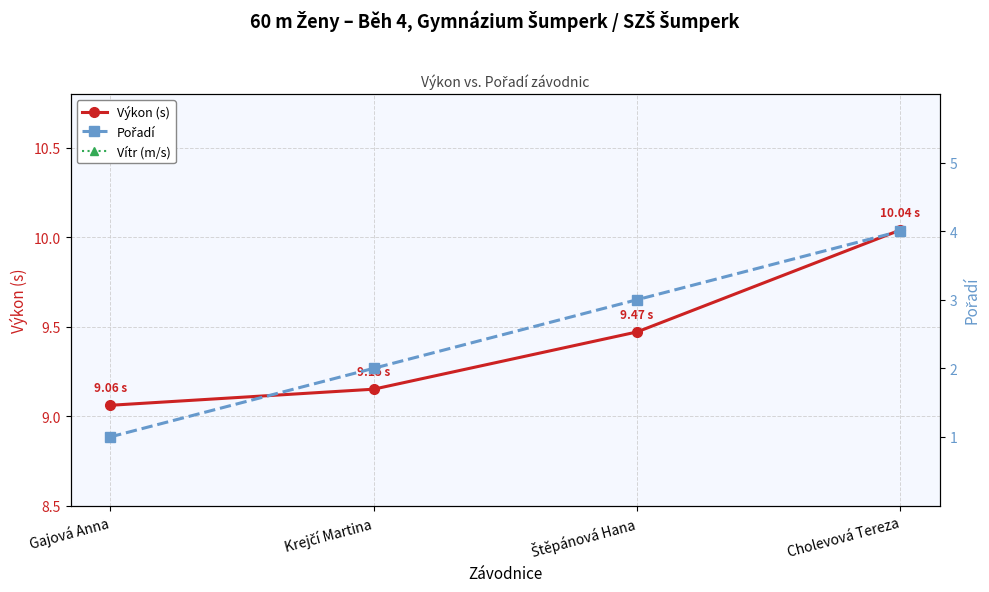

Reading left to right, list all the values displayed in this chart.

Výkon (s): 9.1	9.2	9.5	10.0
Vítr (m/s): 0.0	0.0	0.0	0.0
Pořadí: 1.0	2.0	3.0	4.0